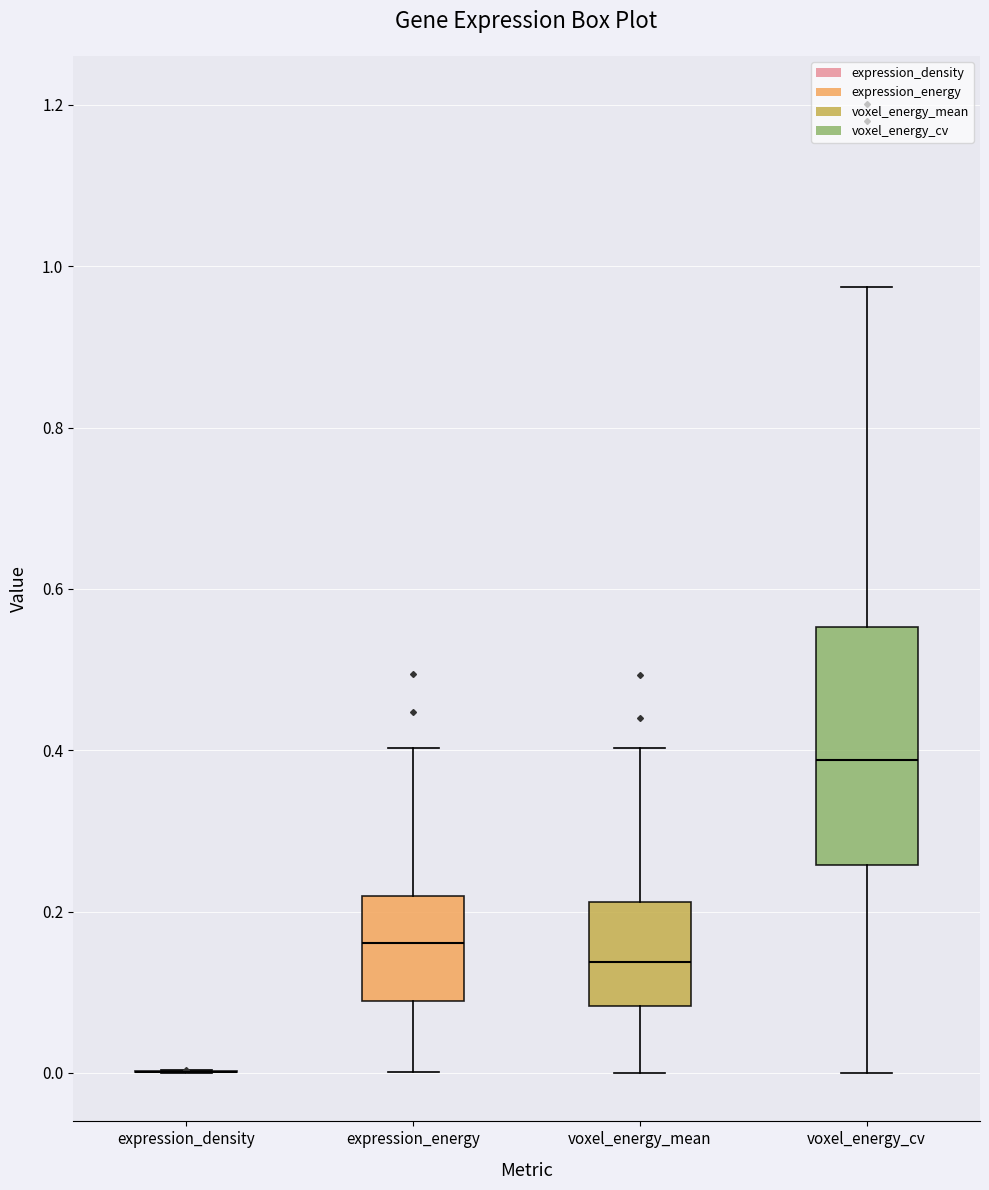

Reading left to right, read every box against the y-axis: the position of its median line, the range the box covers, and the ends of its whiskers. The values are not printed on the chart, so give them approximately, as read against the axis.

expression_density: box collapsed to a line at 0.00, whiskers 0.00 to 0.00
expression_energy: median 0.16, box 0.08 to 0.22, whiskers 0.00 to 0.40
voxel_energy_mean: median 0.14, box 0.08 to 0.22, whiskers 0.00 to 0.40
voxel_energy_cv: median 0.38, box 0.26 to 0.56, whiskers 0.00 to 0.98